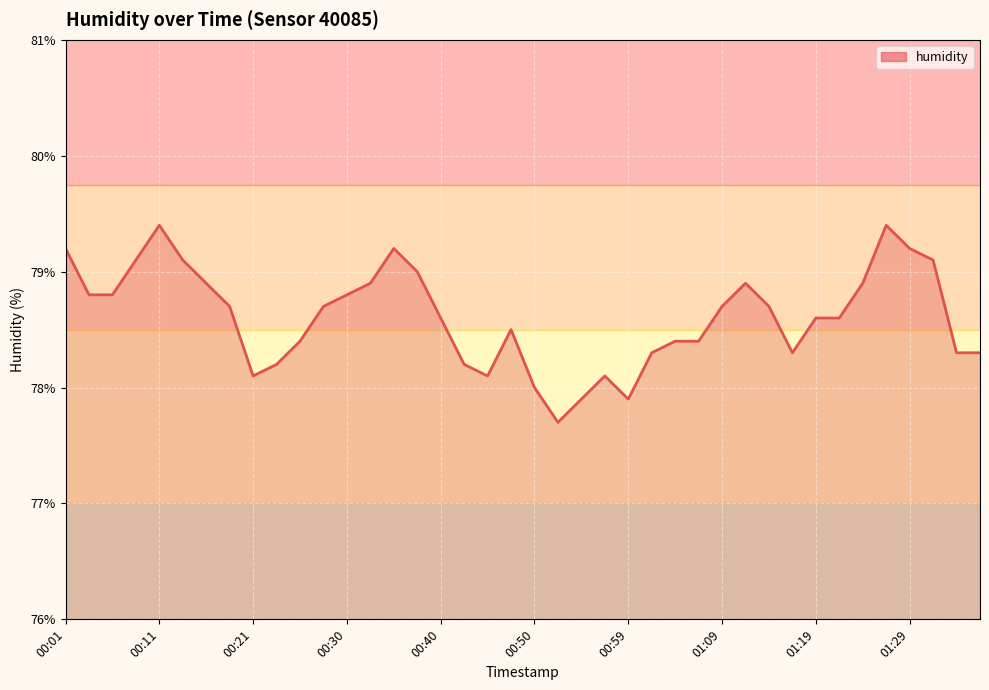

What is the maximum value shown in the chart?

79.4